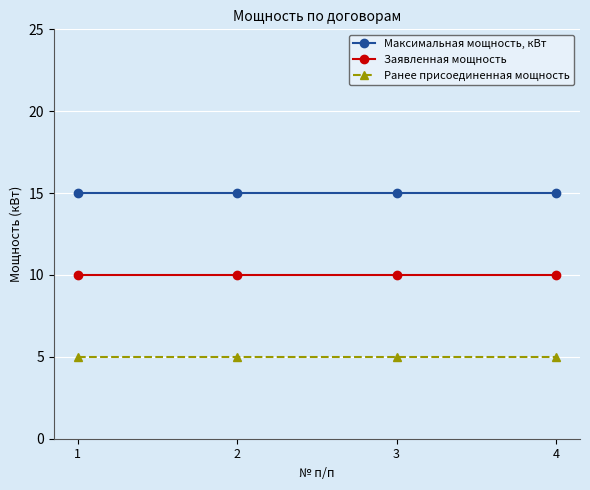

What is the difference between the highest and lowest values at 4?

10